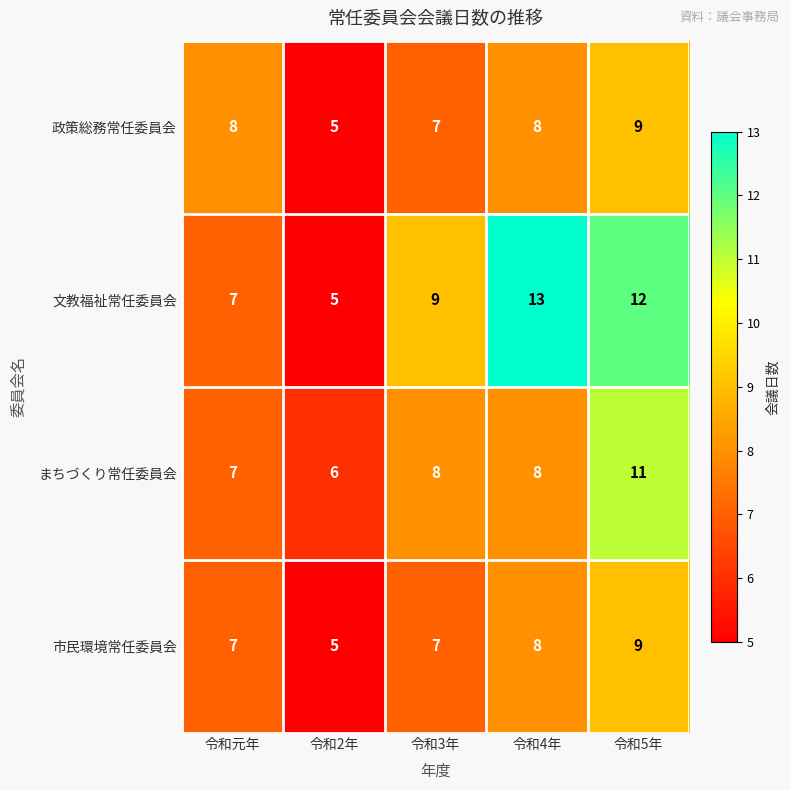

What is the sum of the 市民環境常任委員会 values at 令和3年 and 令和4年?

15